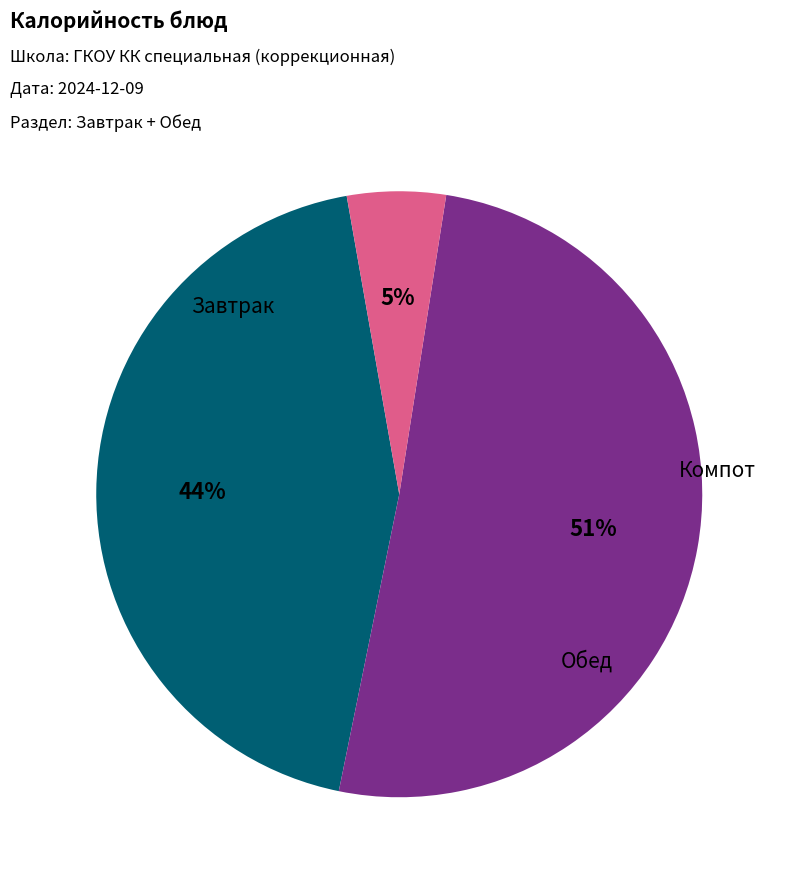

To the nearest percent, what is the average slice percentage?

33%